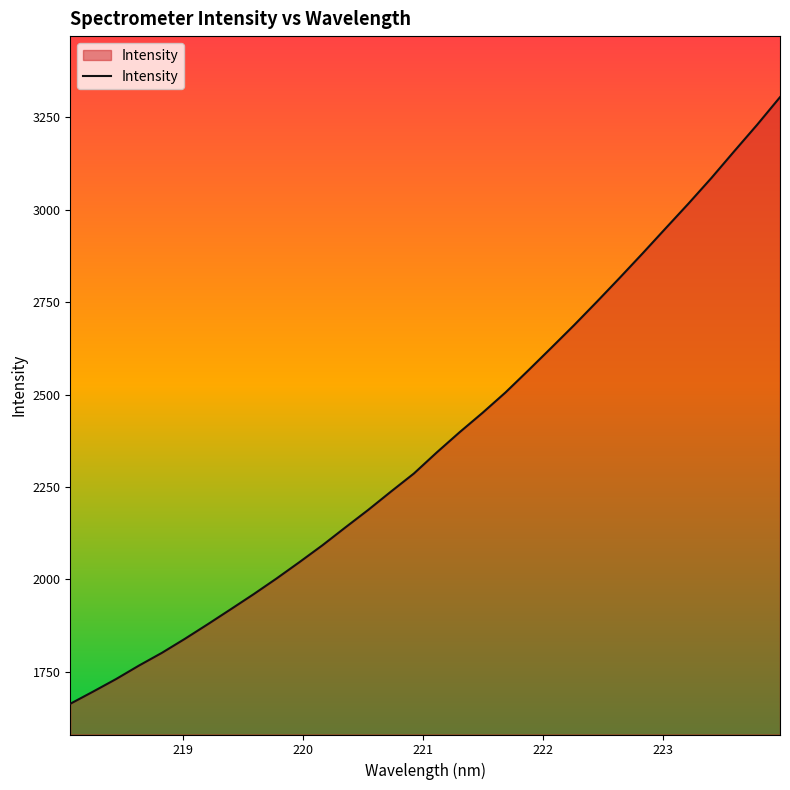

What is the maximum value shown in the chart?

3304.7